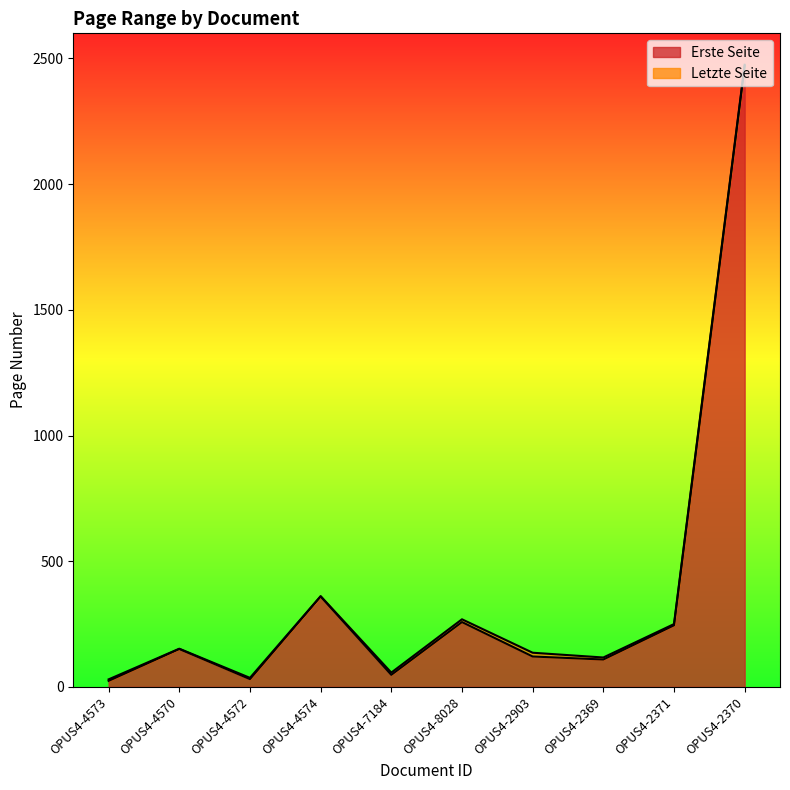

True or false: Erste Seite and Letzte Seite intersect in this chart.

False